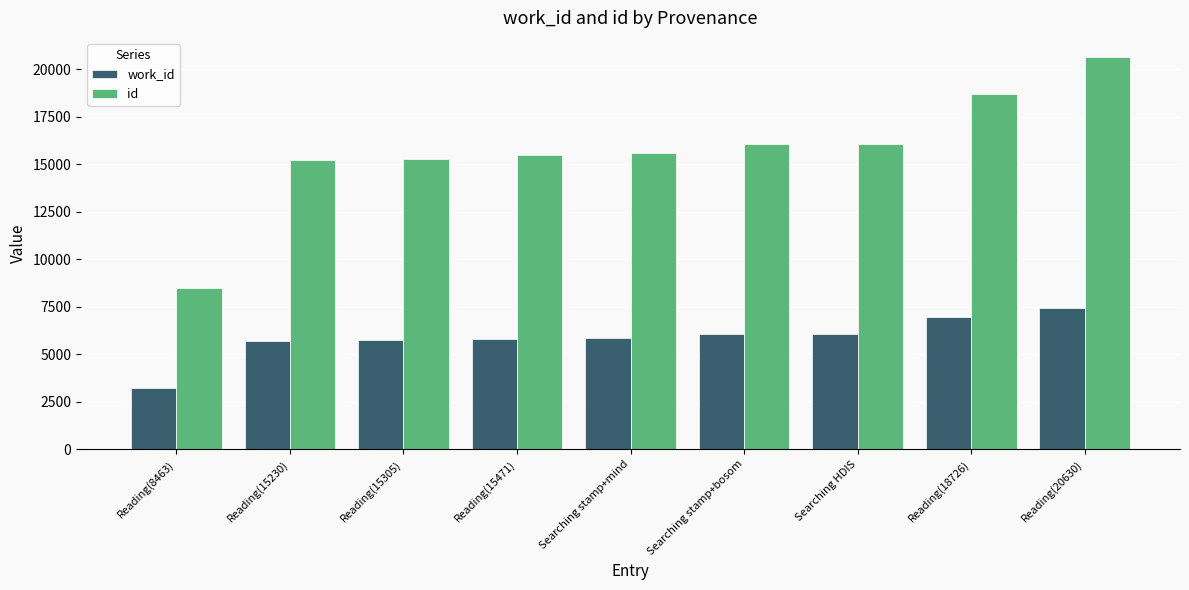

Does the chart contain stacked bars?

No